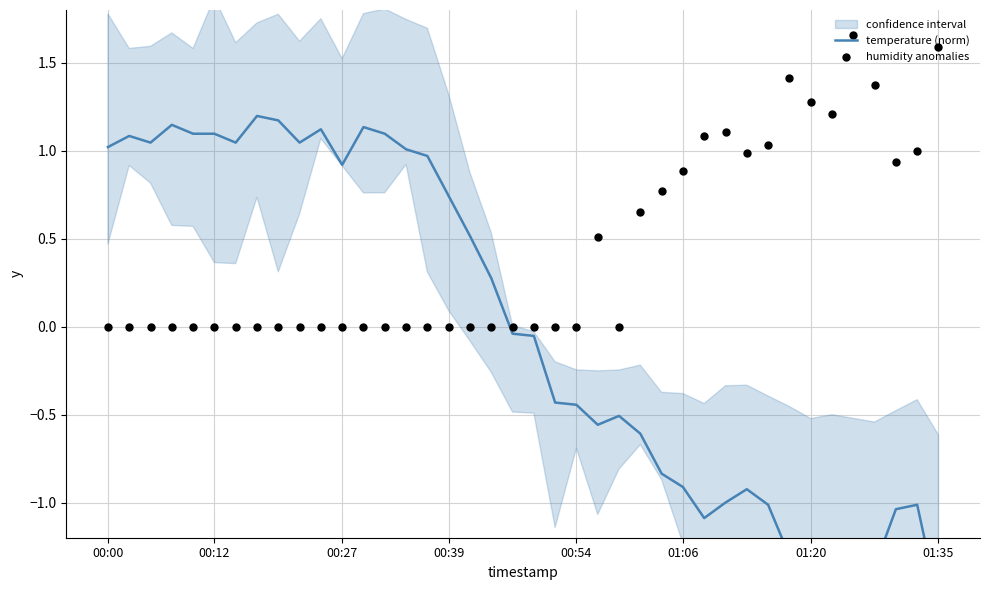

Which series has the largest total across all categories?

humidity anomalies